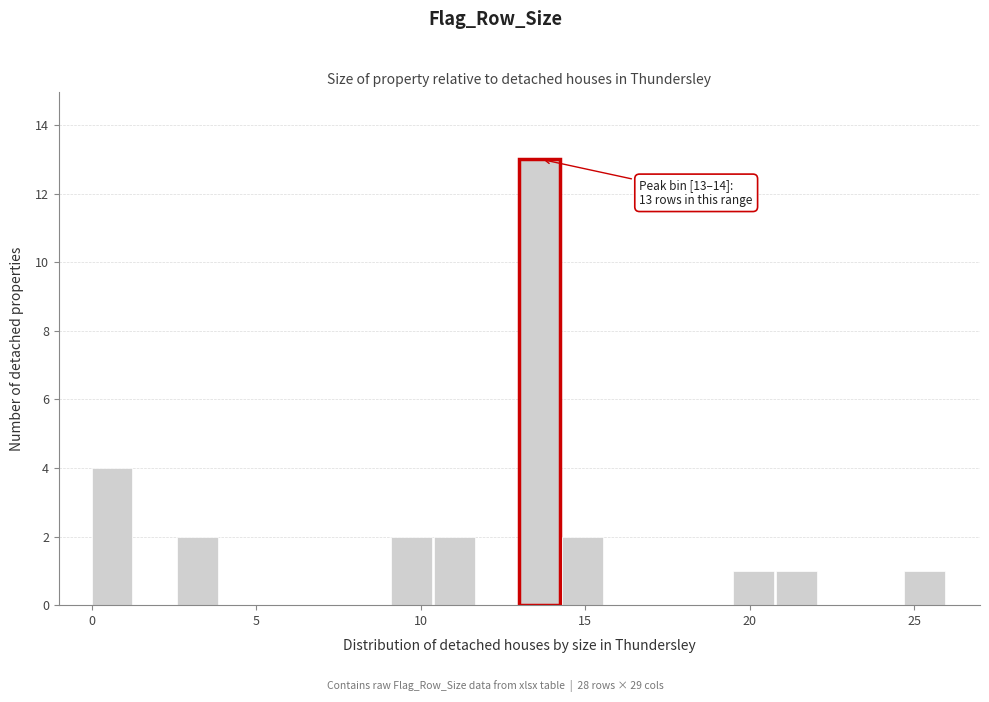

Around what value on the x-axis is the tallest bar? Give the approximate position of its centre, as read against the axis.

13.5